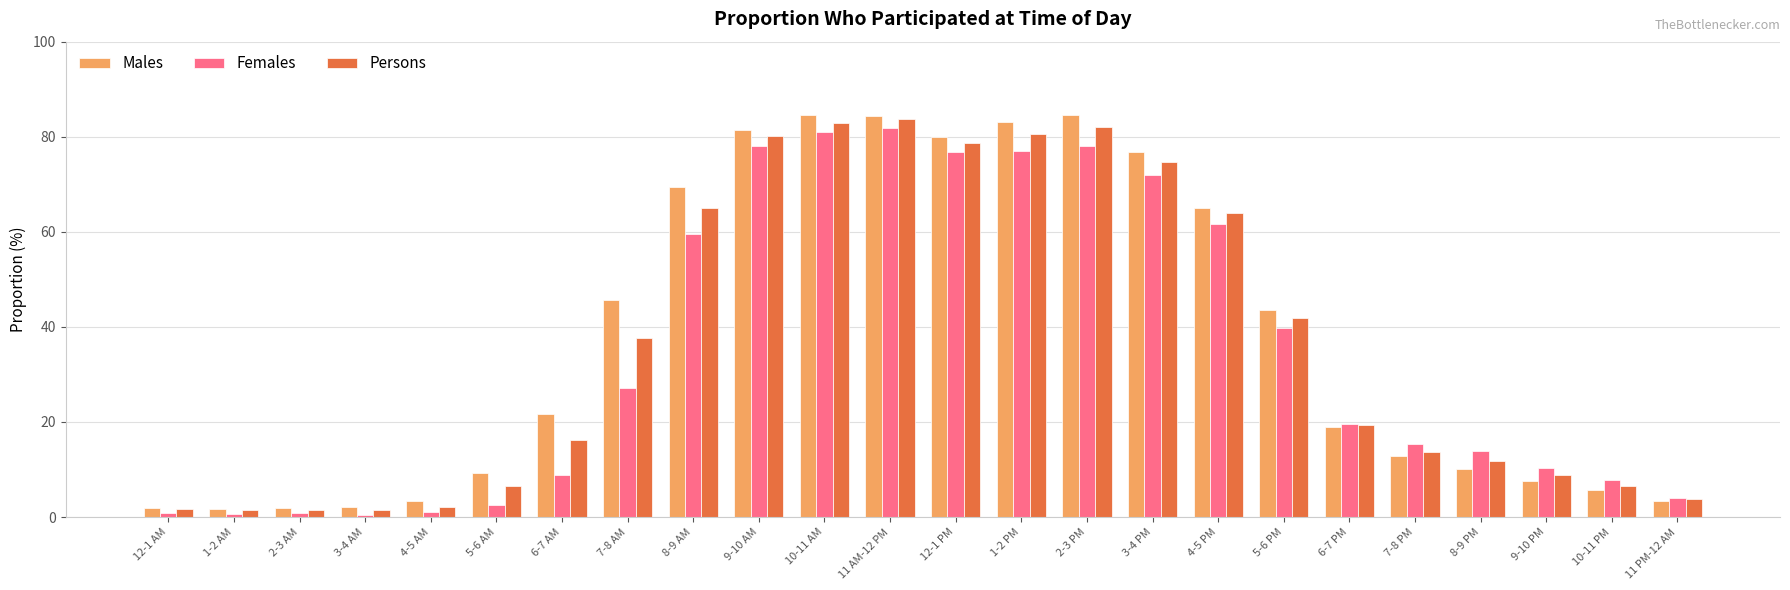

What is the spread (max minus min) of values at 7-8 PM?

2.6